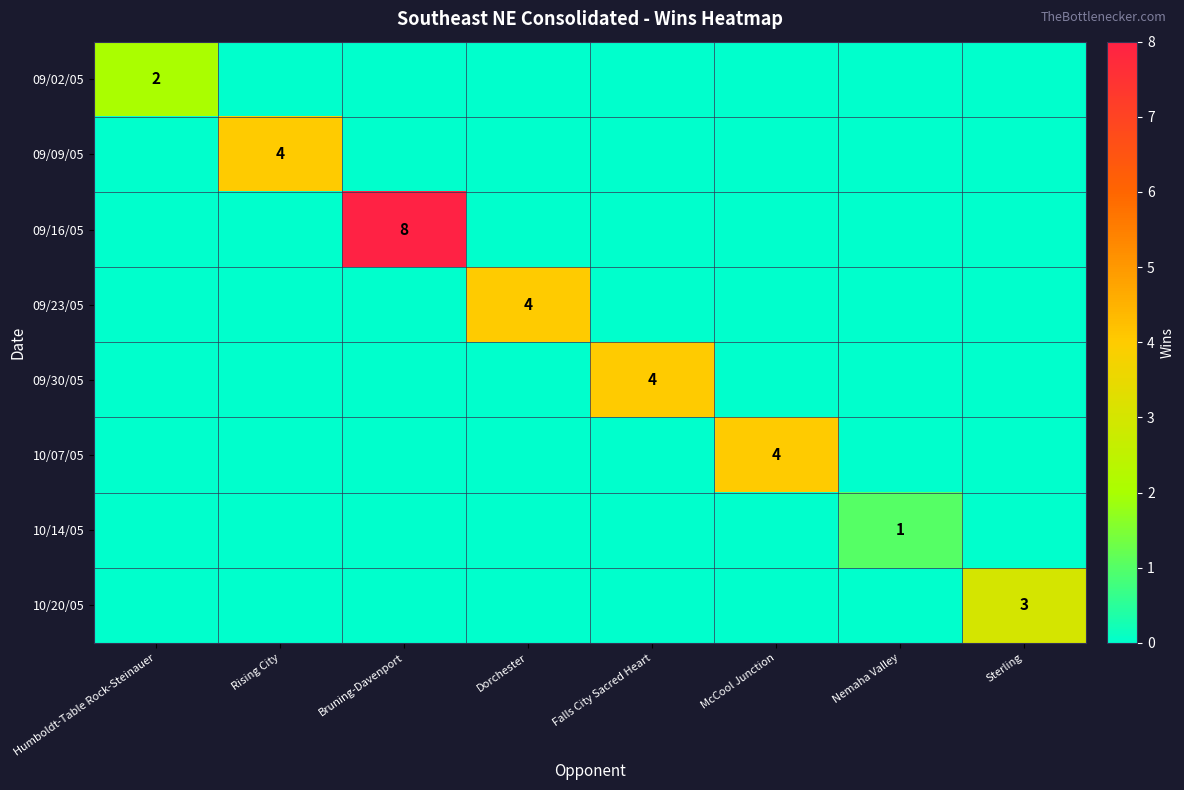

What is the sum of all 09/09/05 values?

4